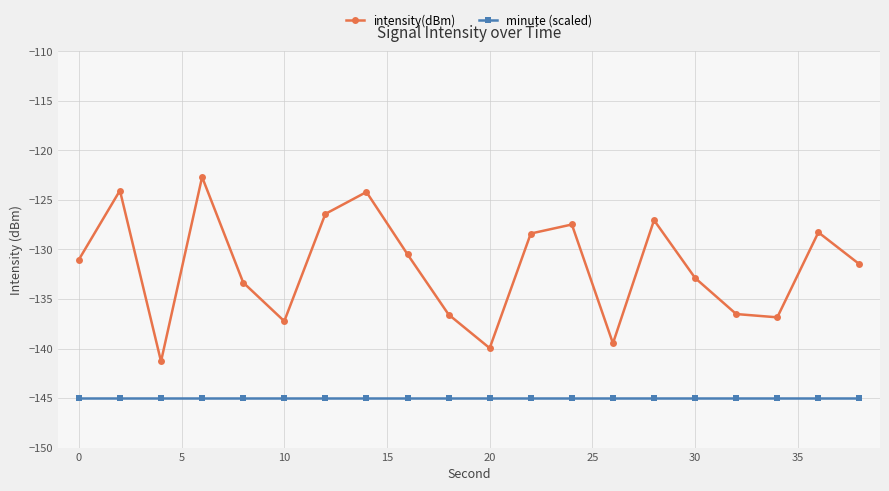

Rank the series by their average value, from lowest to highest.

minute (scaled), intensity(dBm)